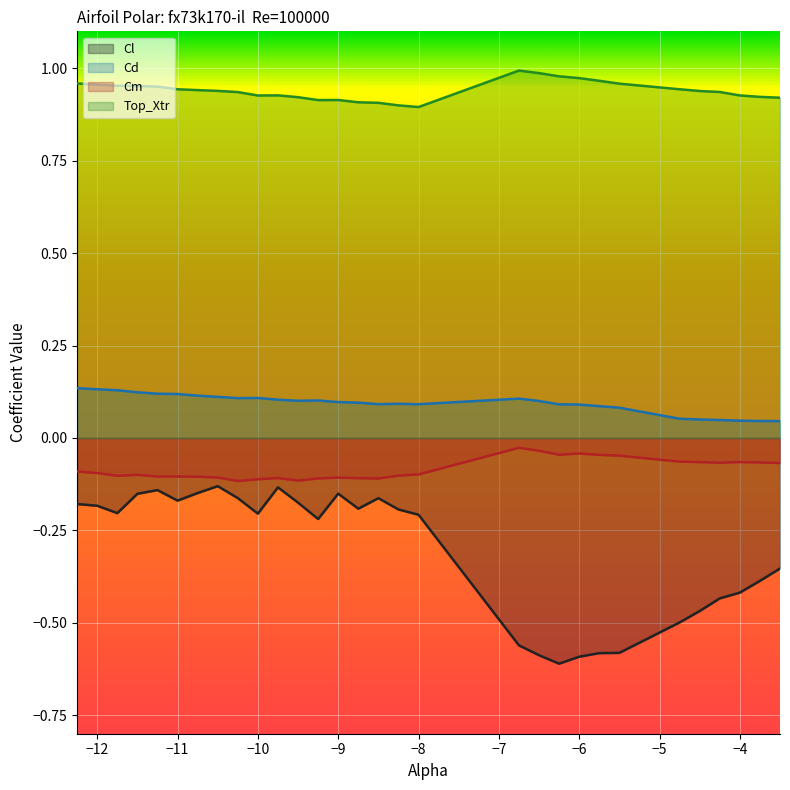

What is the greatest value displayed?

1.0